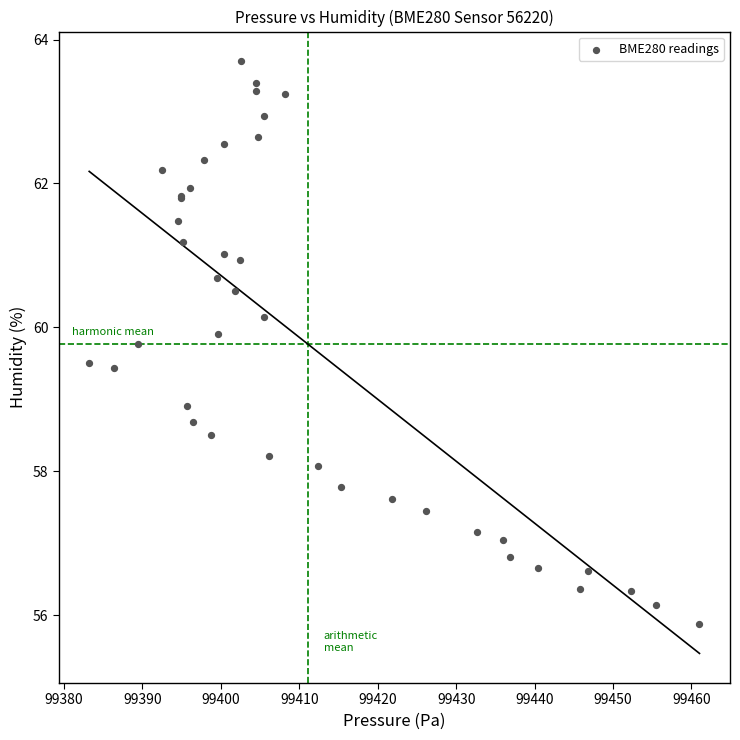

What Y value in the scatter plot is closest to 59?

58.9